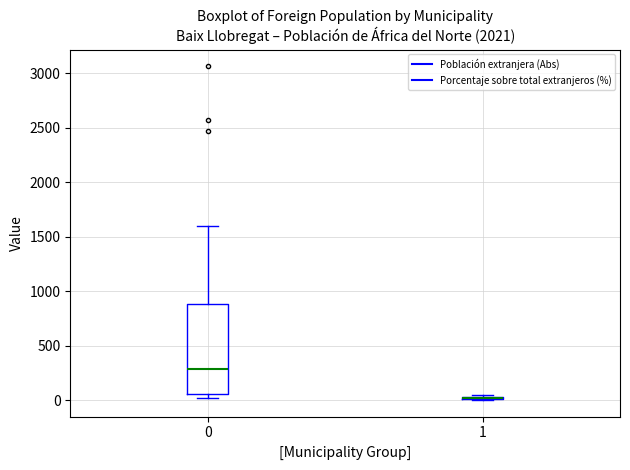

Comparing the boxes themselves (not the whiskers), which one is the tallest?

0